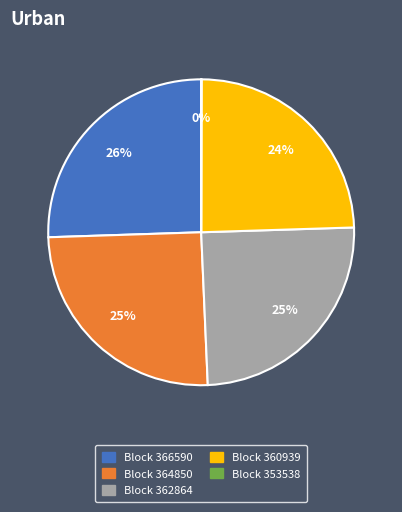

Does any single category account for the majority?

No